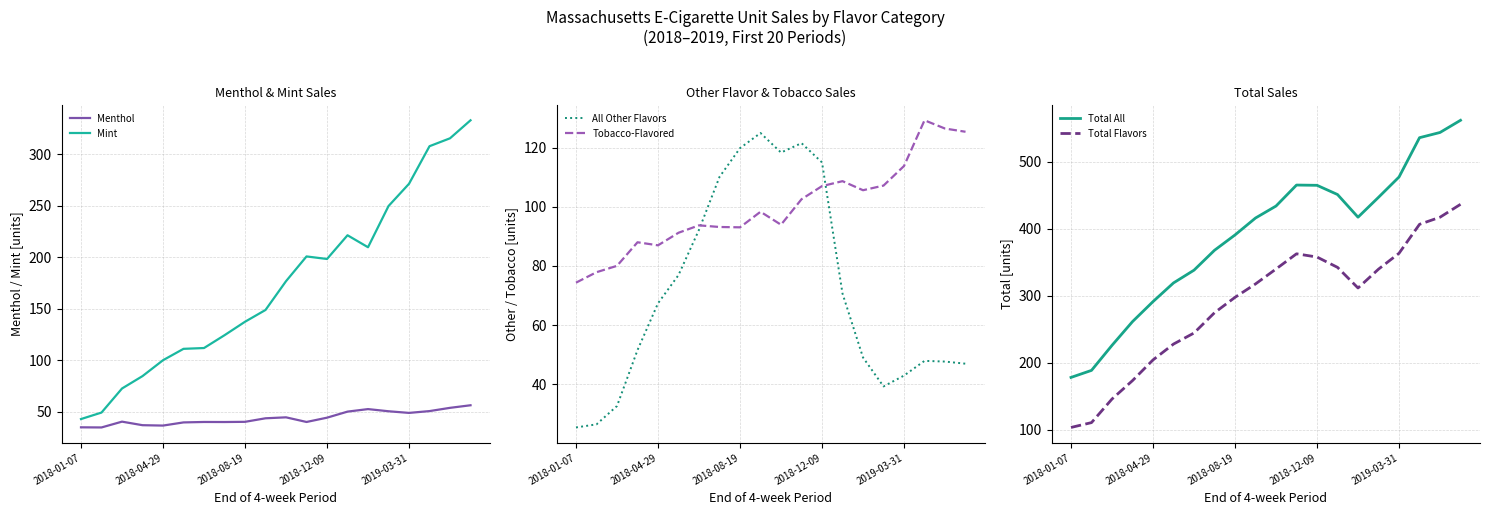

What is the sum of all Tobacco-Flavored values?

1996.1